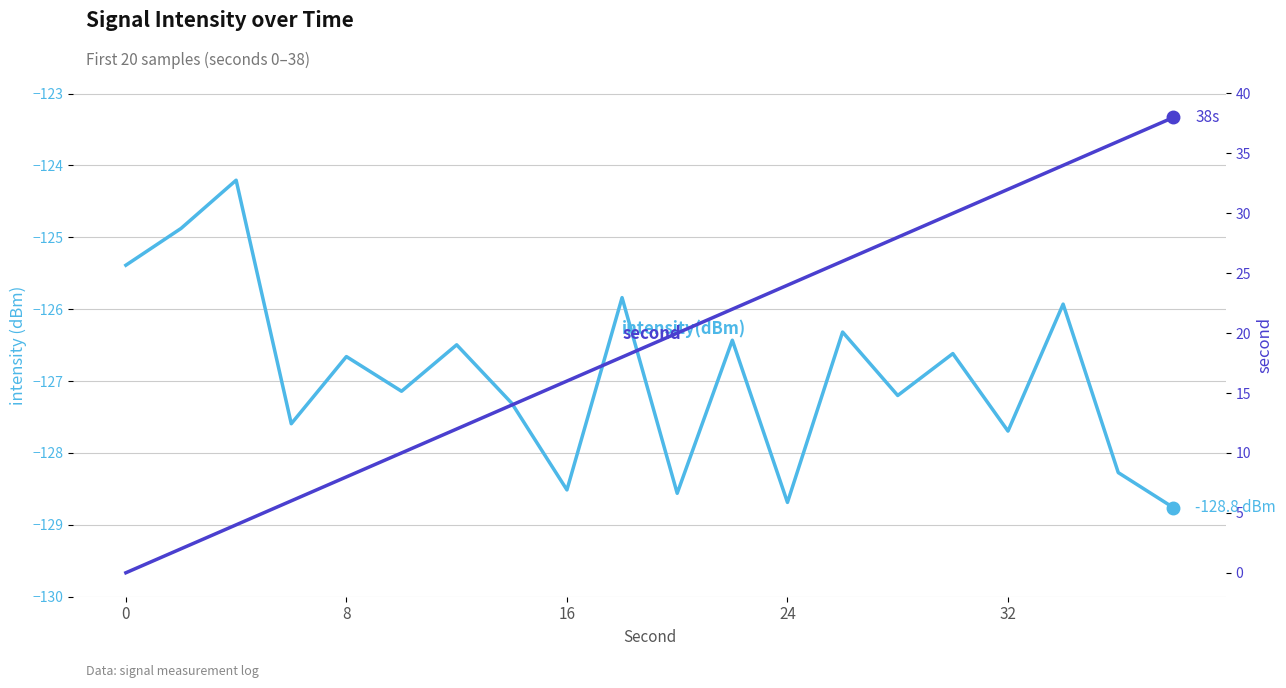

What is the smallest value displayed?

-128.8